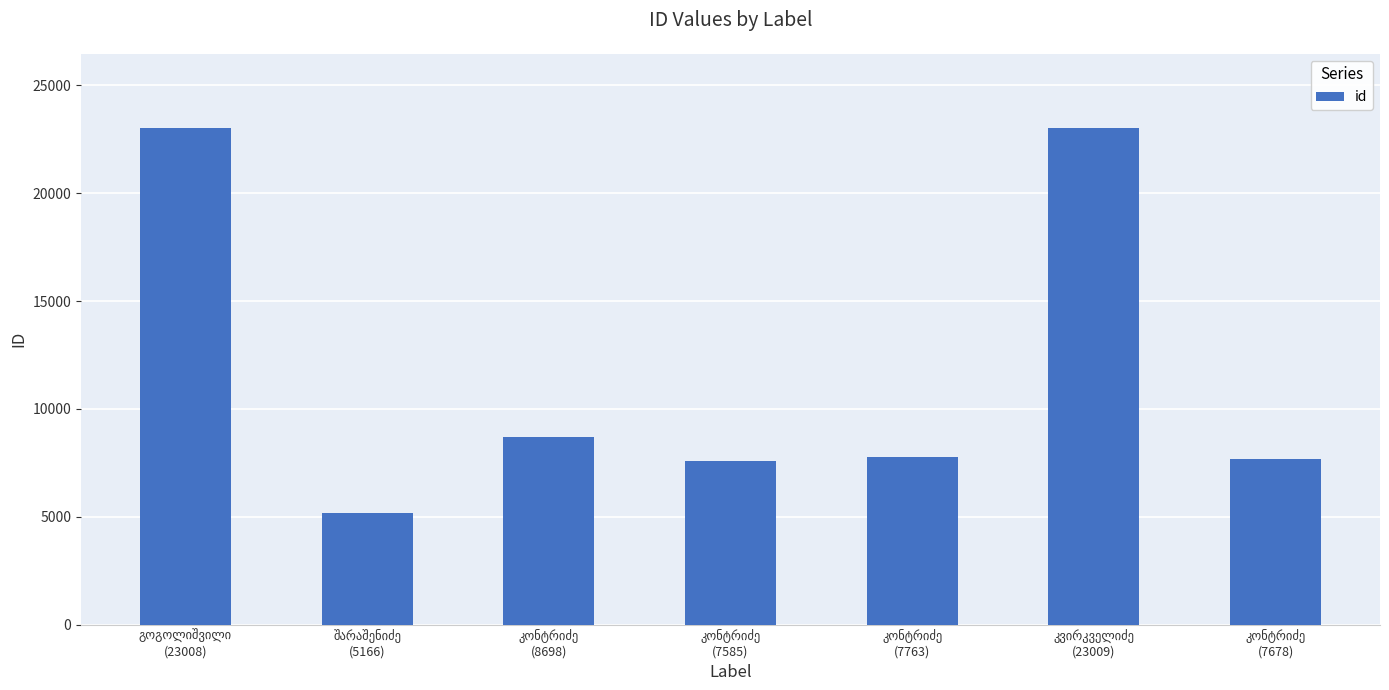

What is the value of the 7th bar from the left?

7678